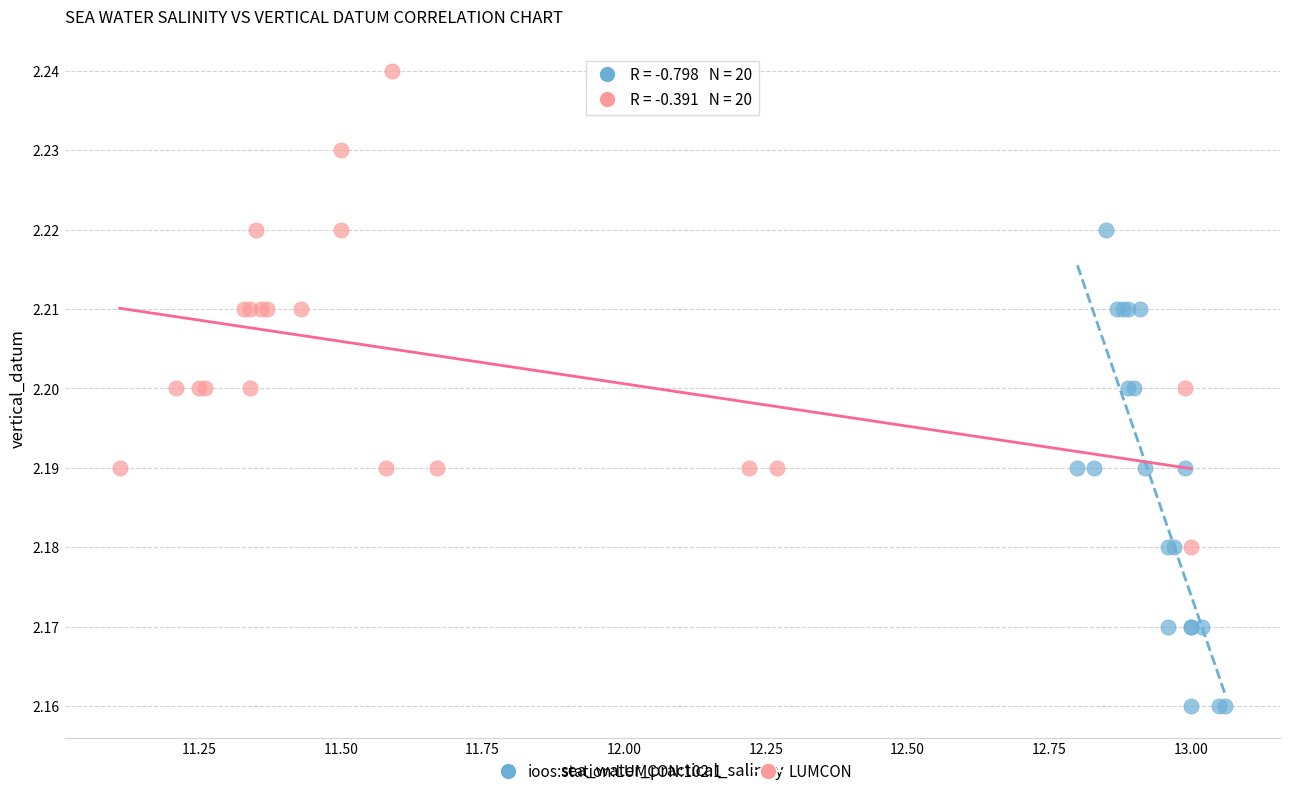

What are all the series names shown in the legend?

ioos:station:LUMCON:102:1, LUMCON